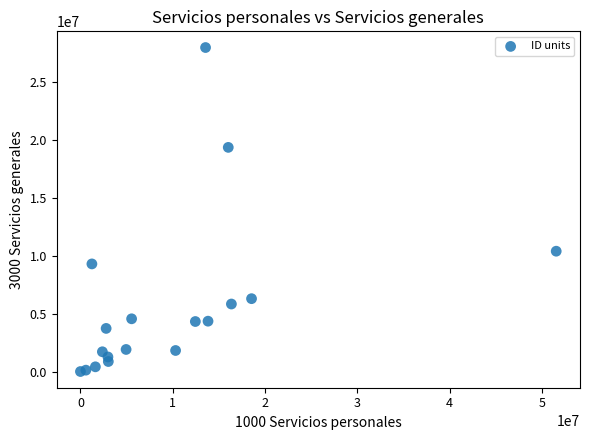

What Y value in the scatter plot is closest to 14033114?

10444003